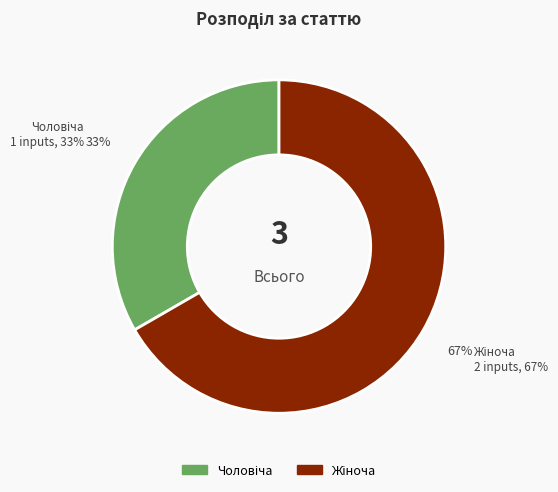

What percentage is the Жіноча slice, to the nearest percent?

67%